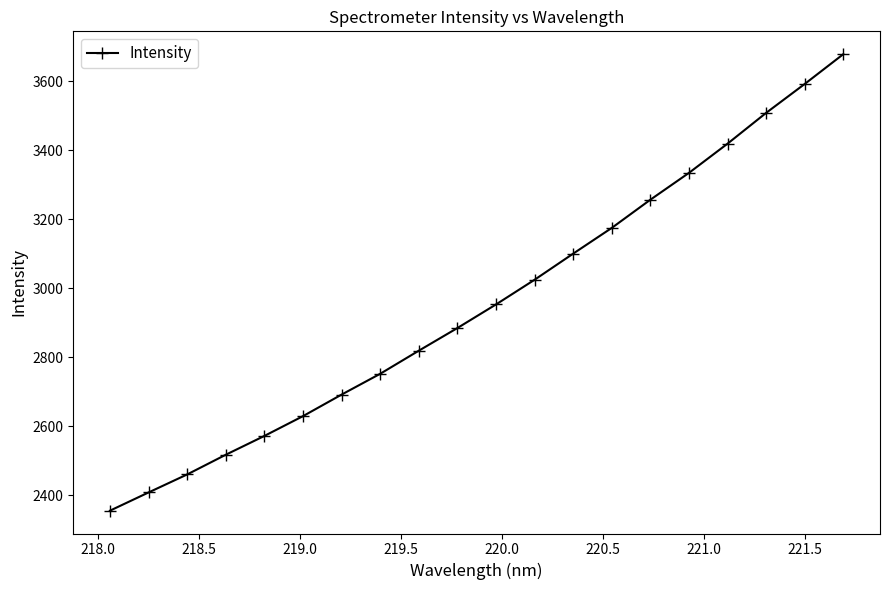

How many categories are shown in the chart?

20